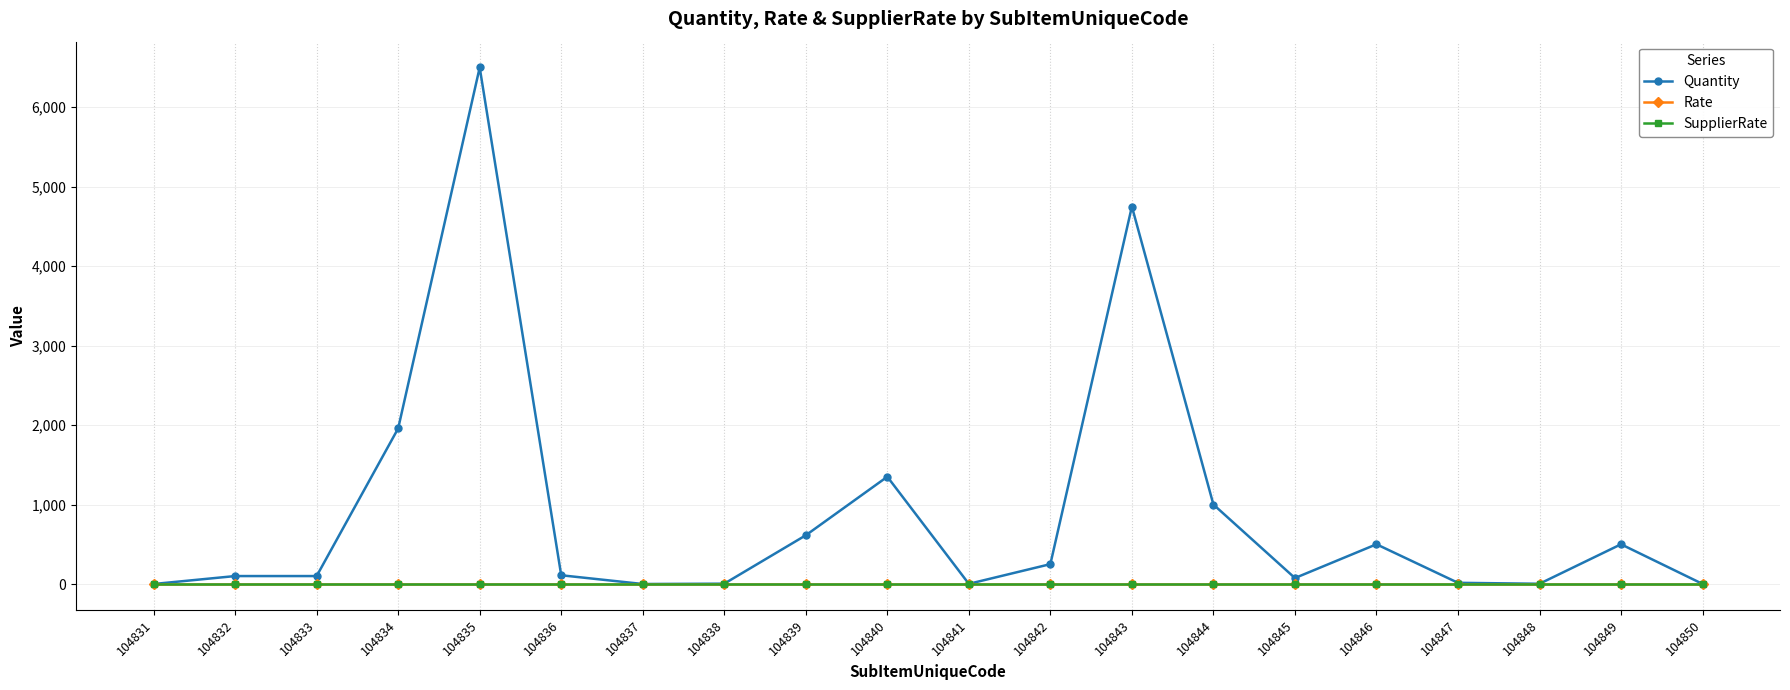

Which category has the highest value across all series?

104835